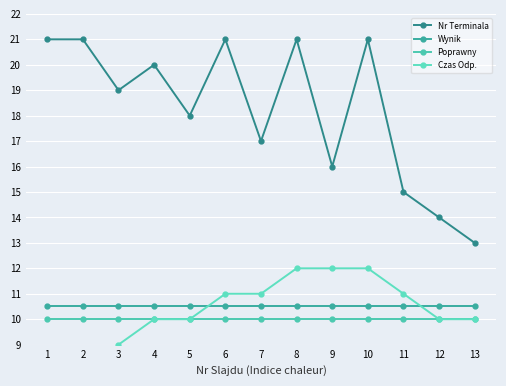

What are all the series names shown in the legend?

Nr Terminala, Wynik, Poprawny, Czas Odp.